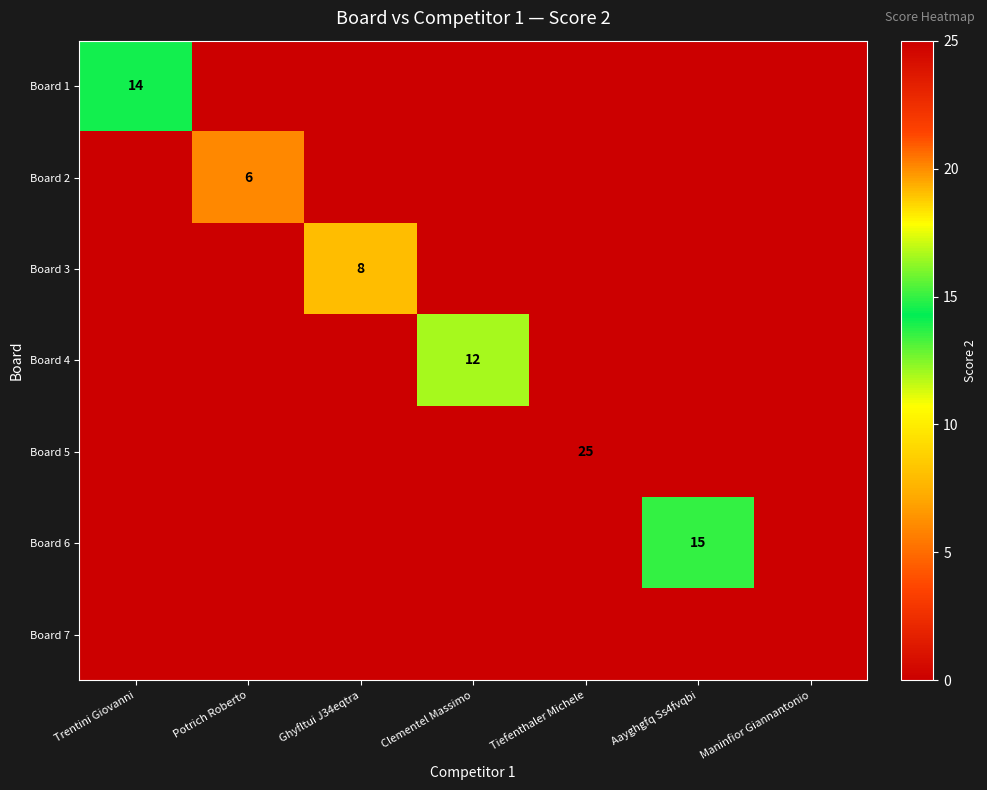

What is the difference between the highest and lowest values at Clementel Massimo?

12